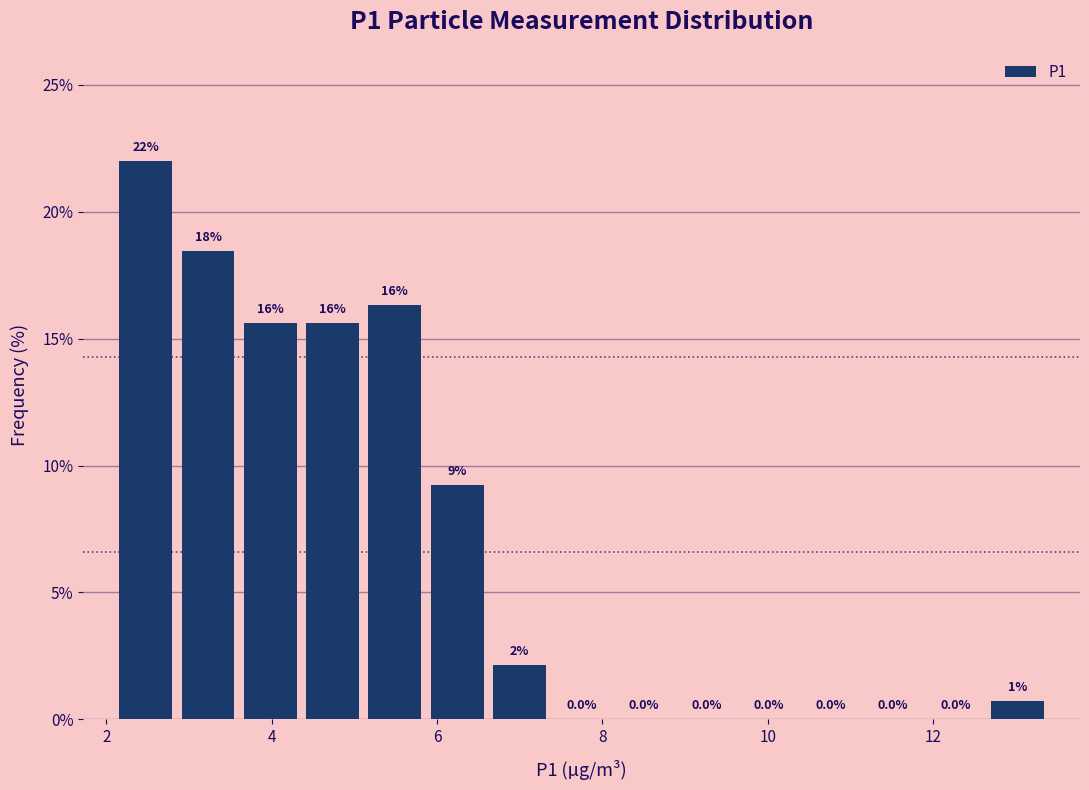

Around what value on the x-axis is the tallest bar? Give the approximate position of its centre, as read against the axis.

2.4